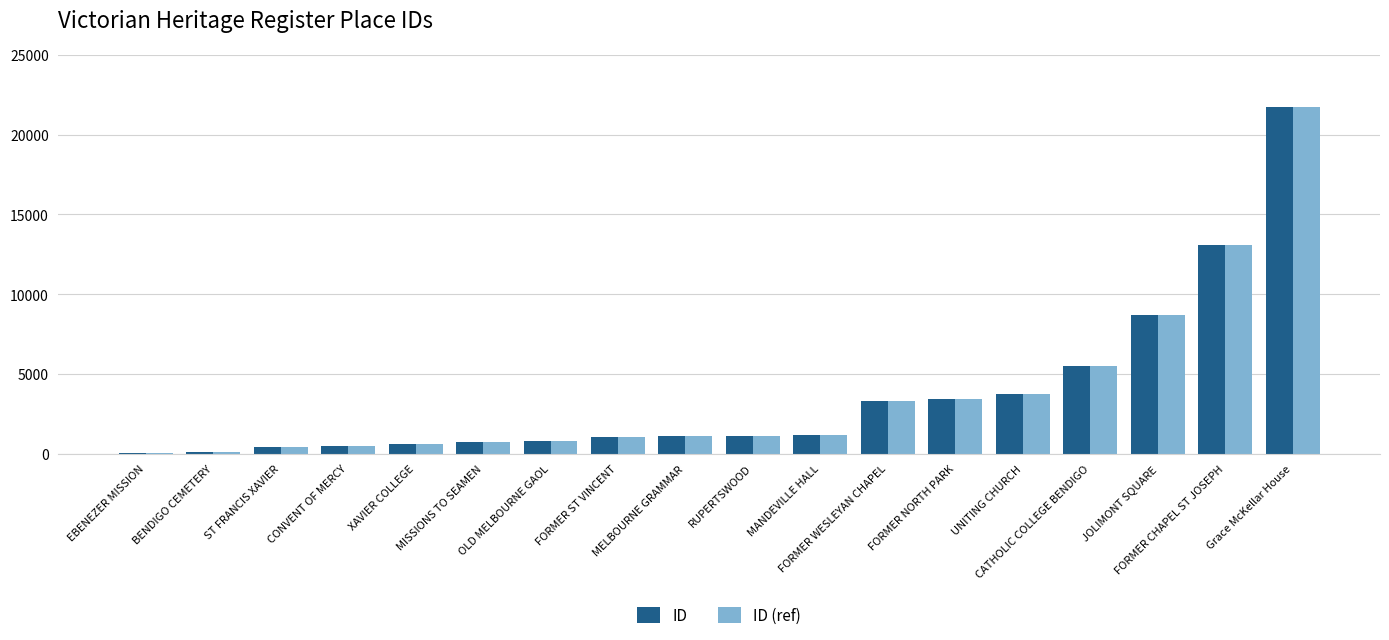

What is the maximum value for ID (ref)?

21707